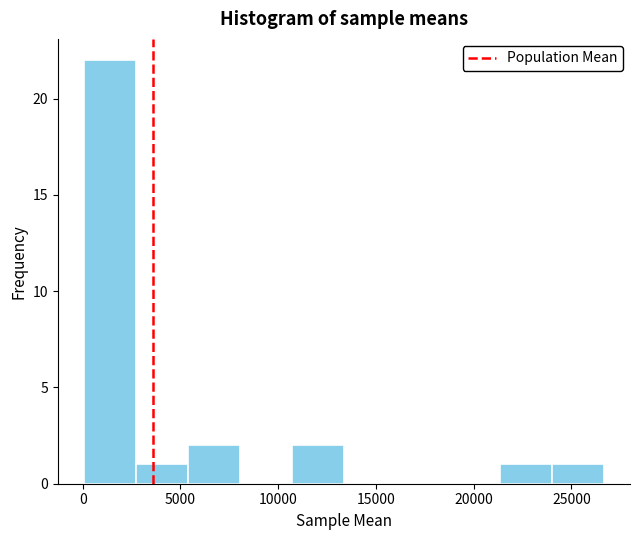

How tall is the bar that spans 2500 to 5500 on the x-axis? Neither the bar edges nor the heights are printed on the chart, so give them approximately, as read against the axes.

1